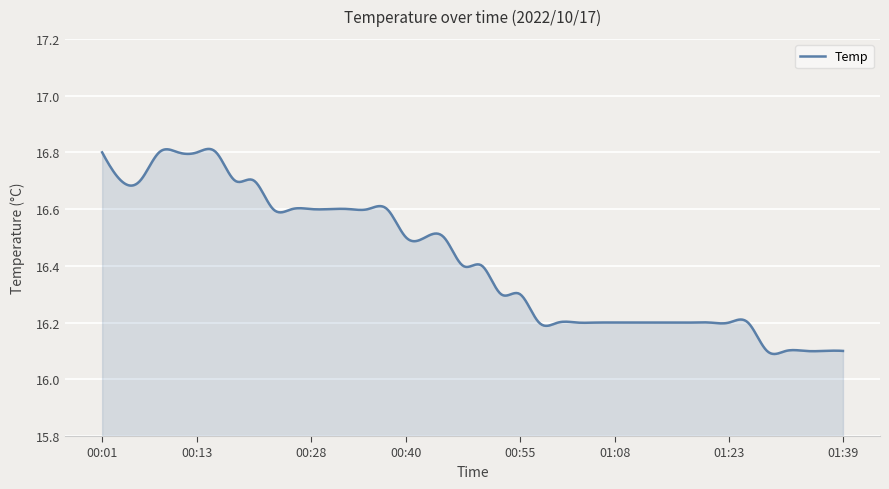

What is the difference between the maximum and minimum values?

0.7